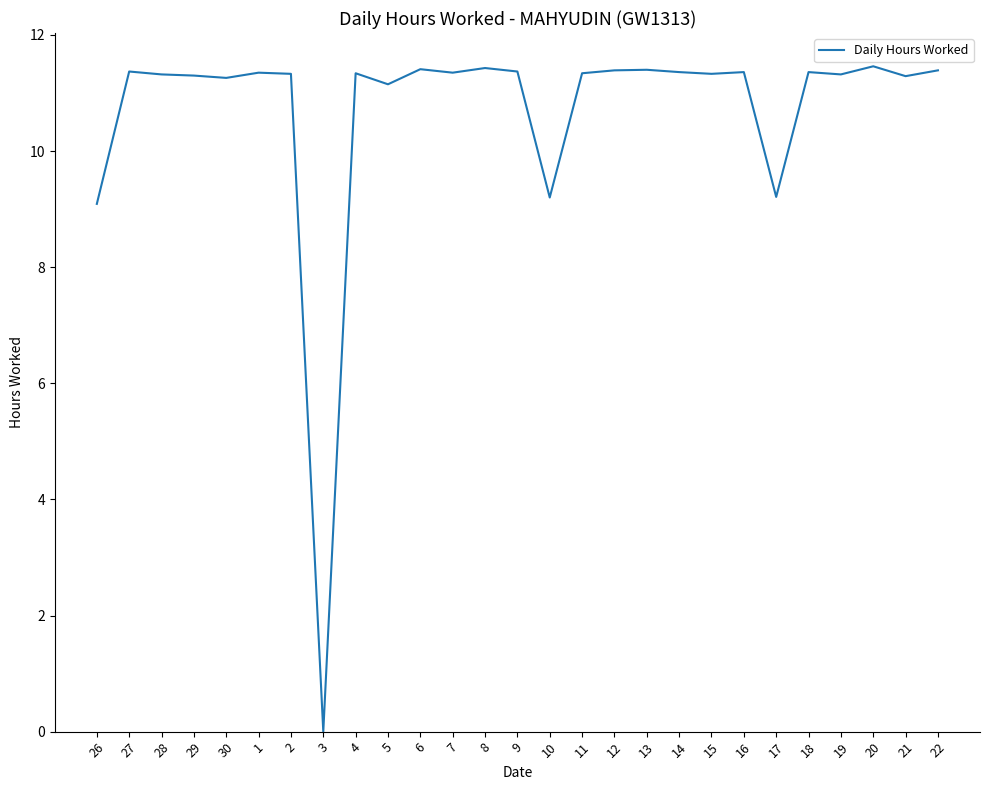

What position from the right is 30?

23